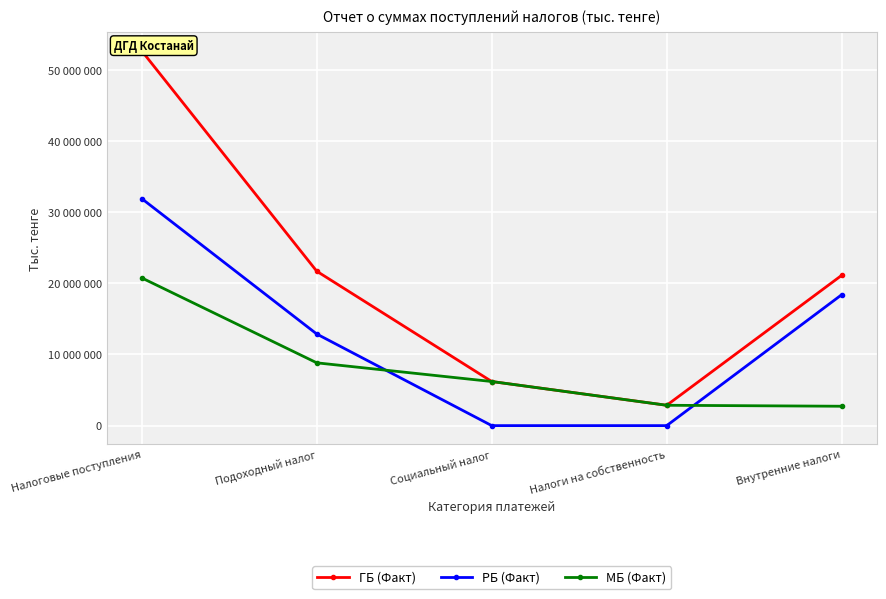

The value of МБ (Факт) at Налоговые поступления is 33287607. True or false?

False